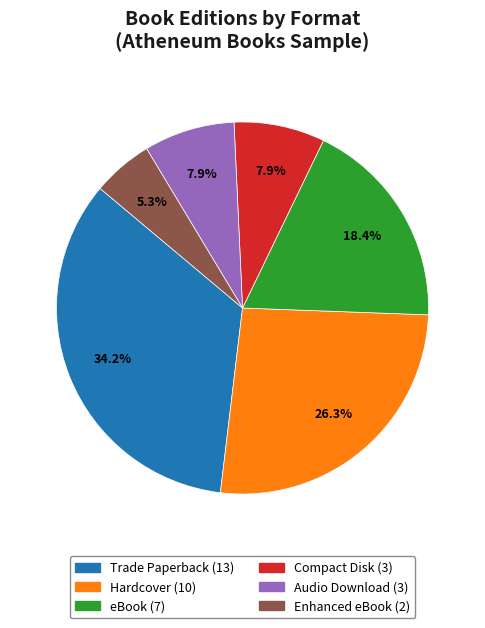

To the nearest percent, what is the difference between the Trade Paperback and Compact Disk slice percentages?

26%